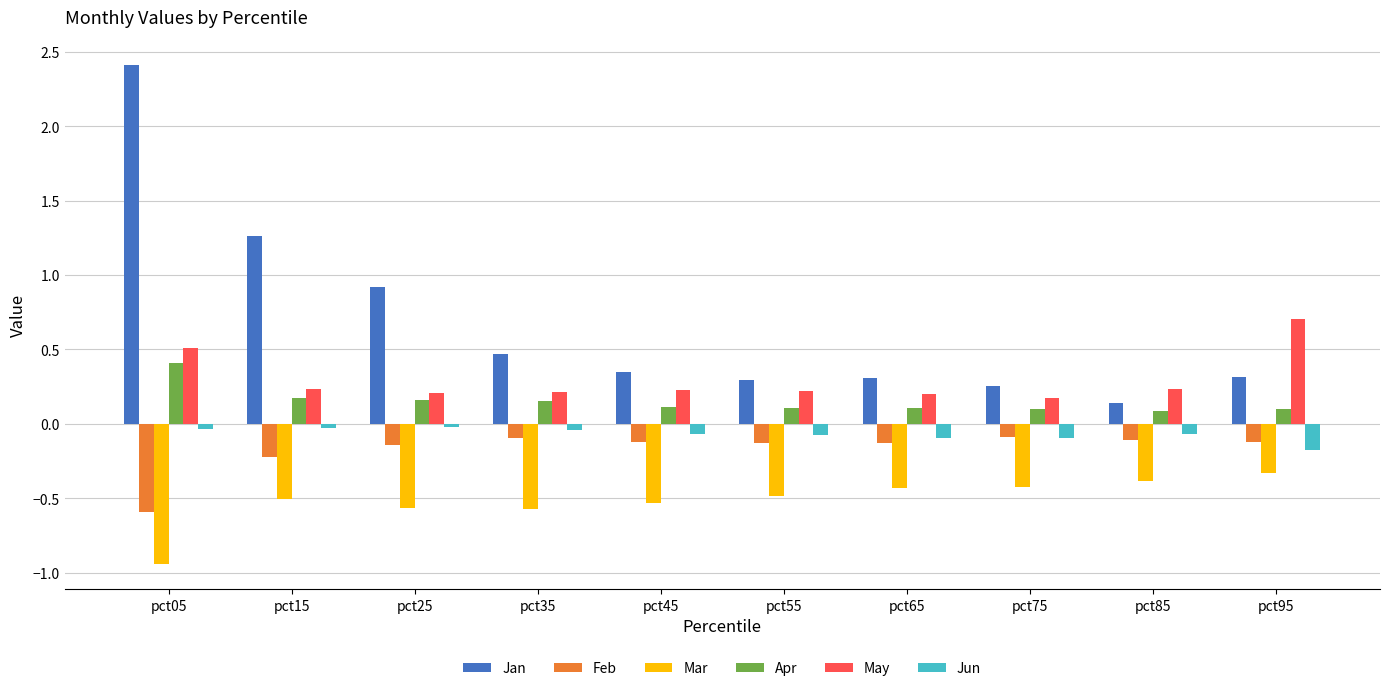

Where is Mar nearest to the value 0?

pct95